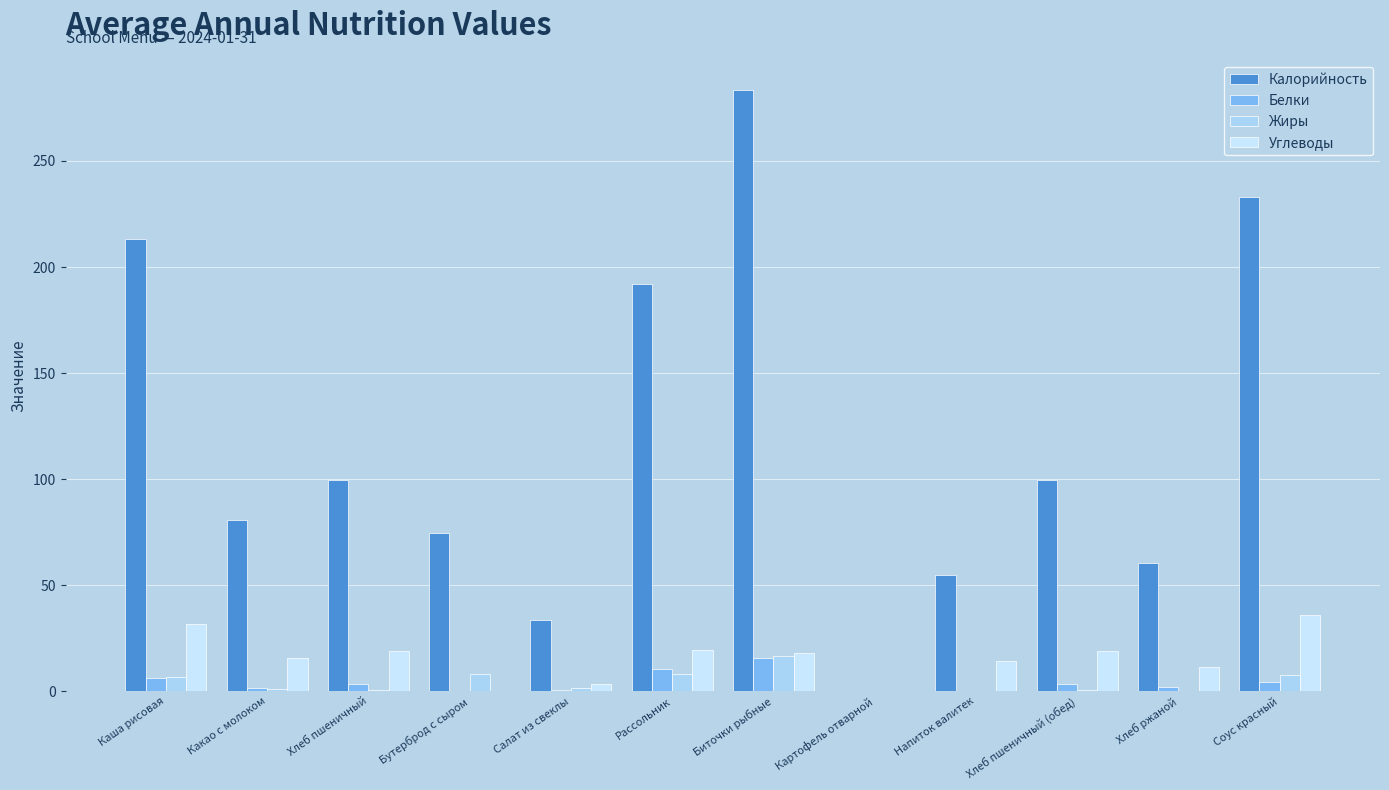

The Белки series shows 10.3 at Рассольник. True or false?

True